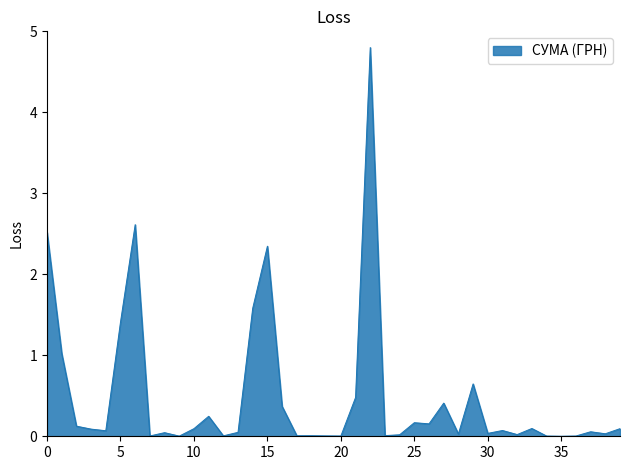

What is the difference between the maximum and minimum values?

4.8